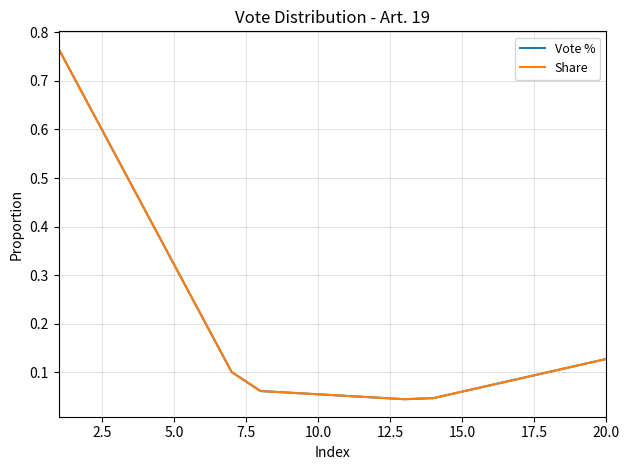

True or false: Vote % has more than 2 interior local peaks.

False